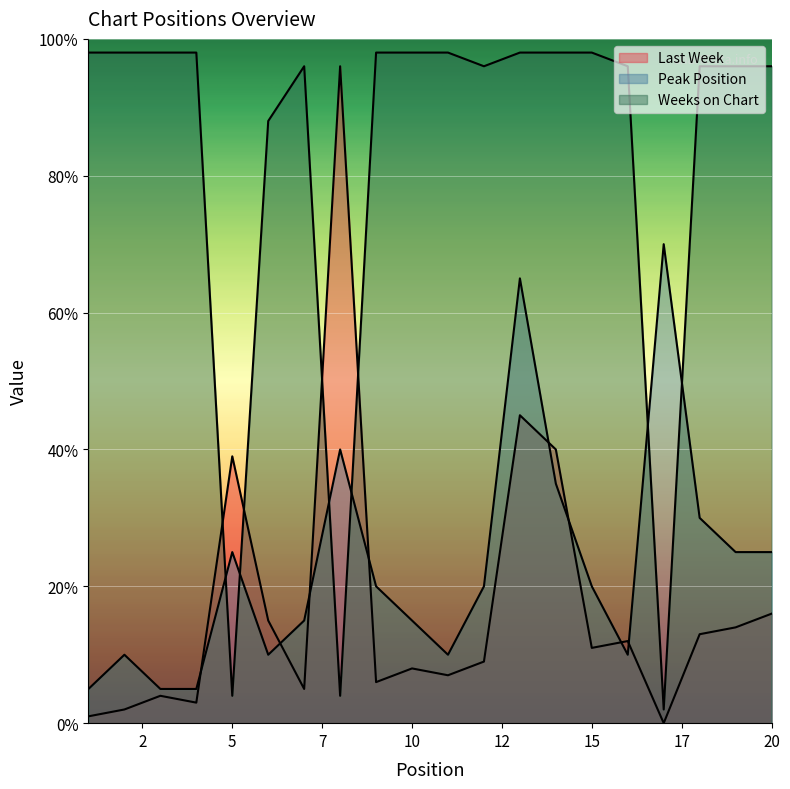

True or false: Peak Position has a value of 16.6 at 16.

False